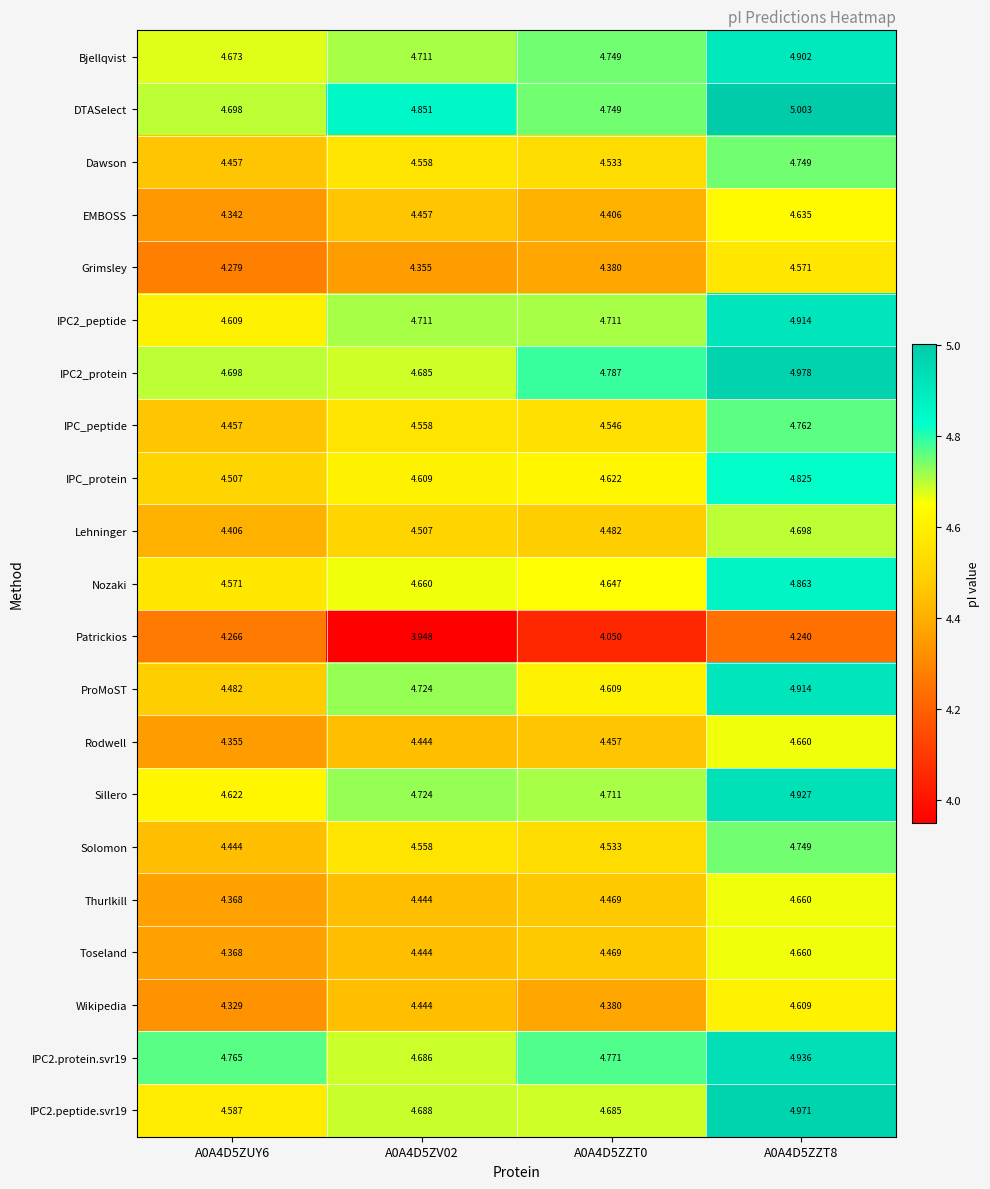

Is the value of Bjellqvist at A0A4D5ZZT0 greater than the value of Thurlkill at A0A4D5ZV02?

Yes